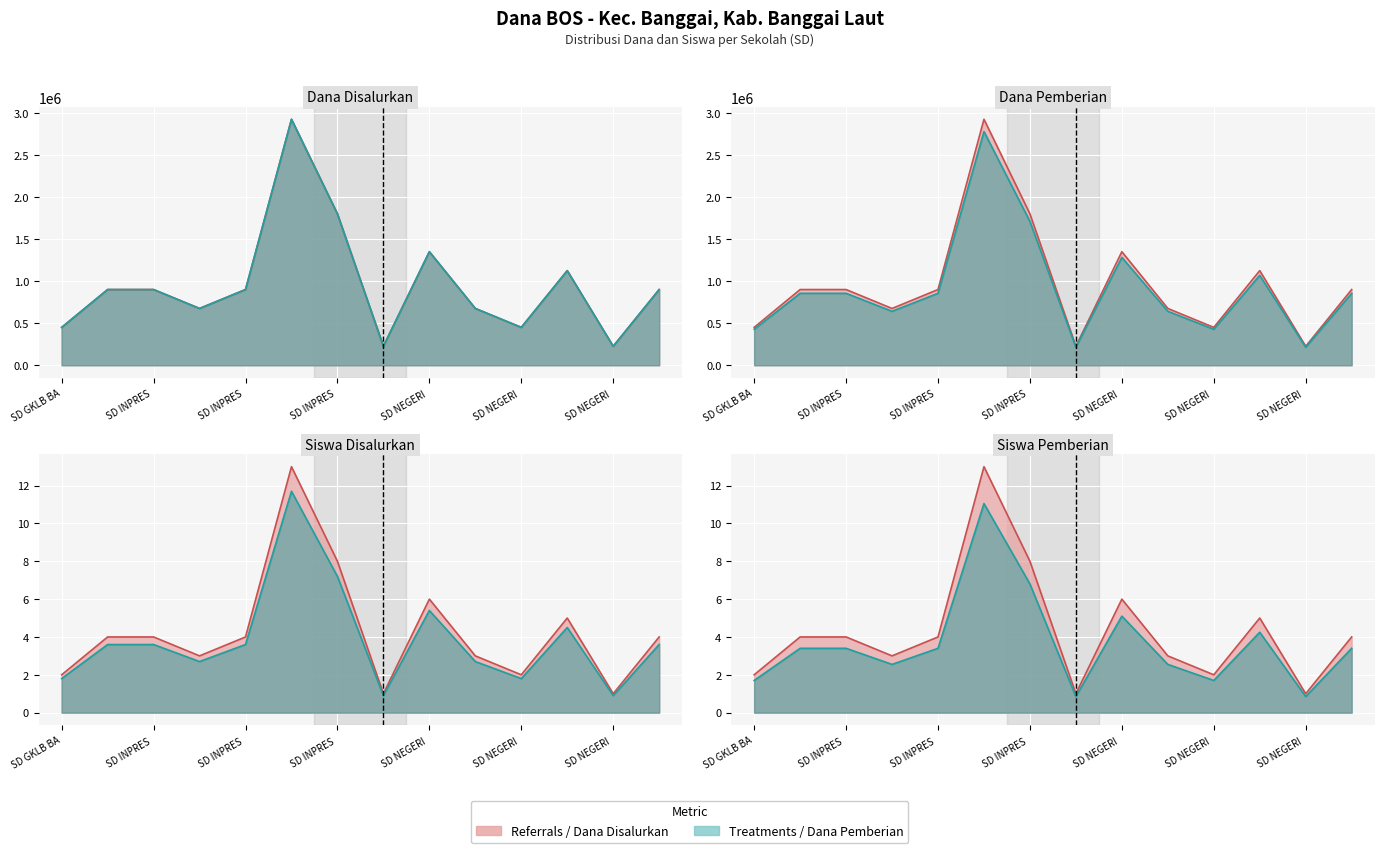

What position from the right is SD INPRES DODUNG?

9